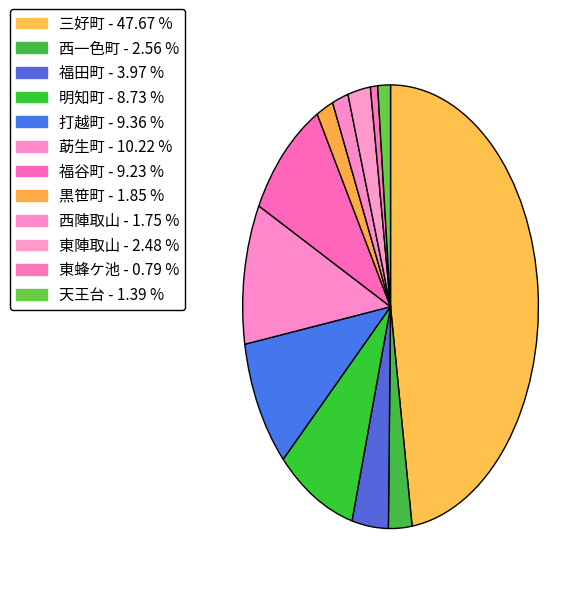

How many segments does this pie chart have?

12